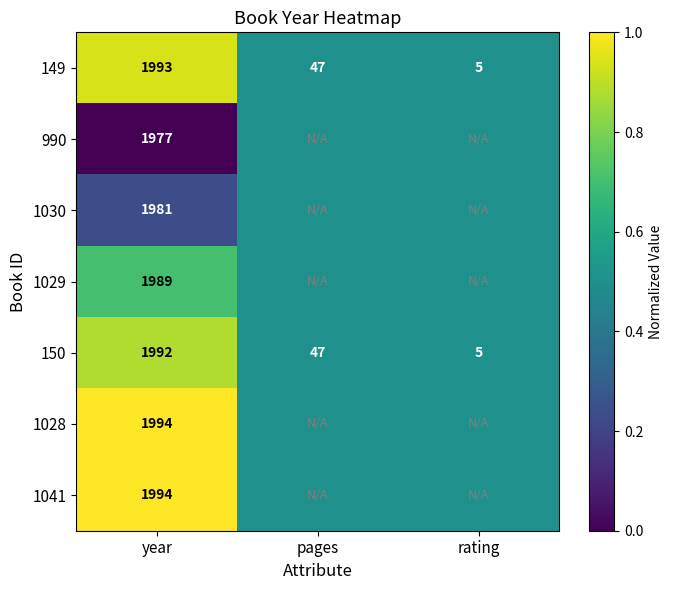

What is the total value across all series at year?

13920.0